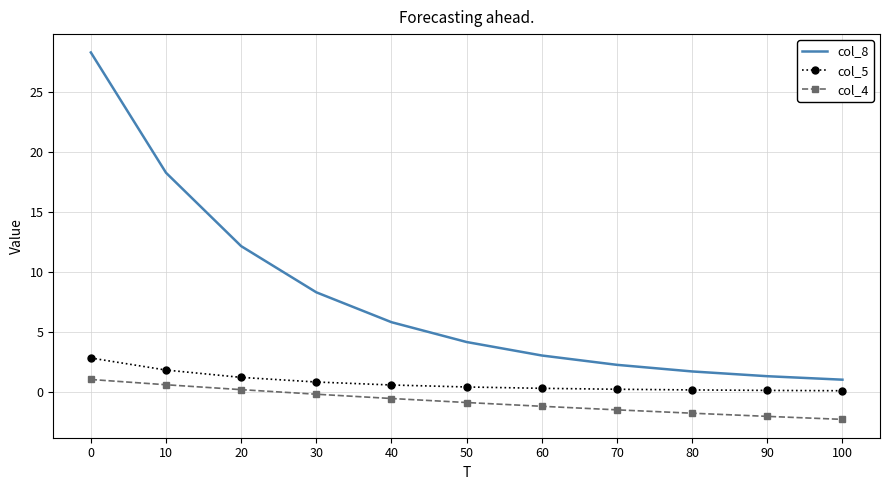

What is the difference between the second highest and second lowest values in the col_5 series?

1.7